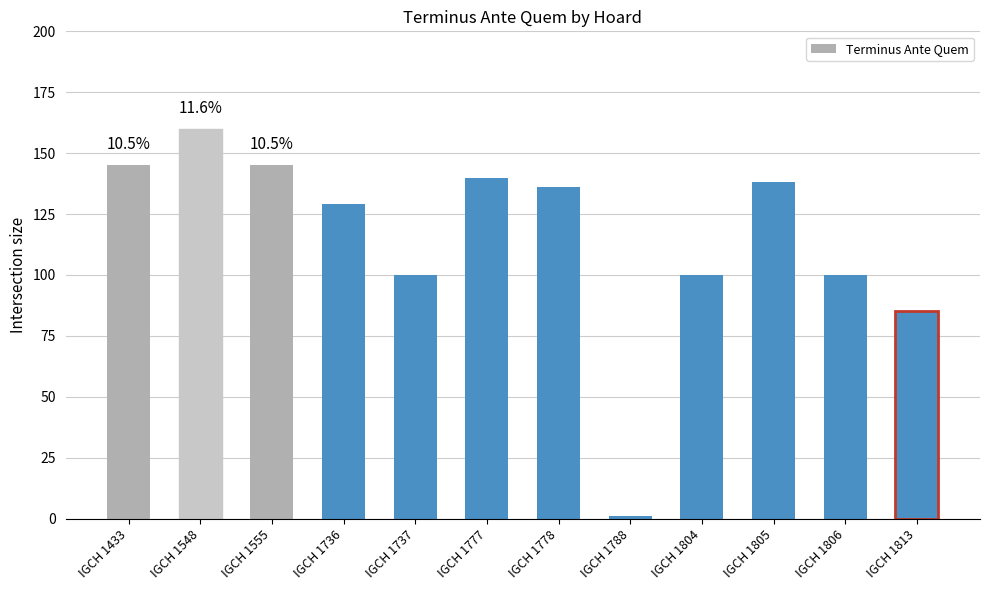

How many bars are there in total?

12